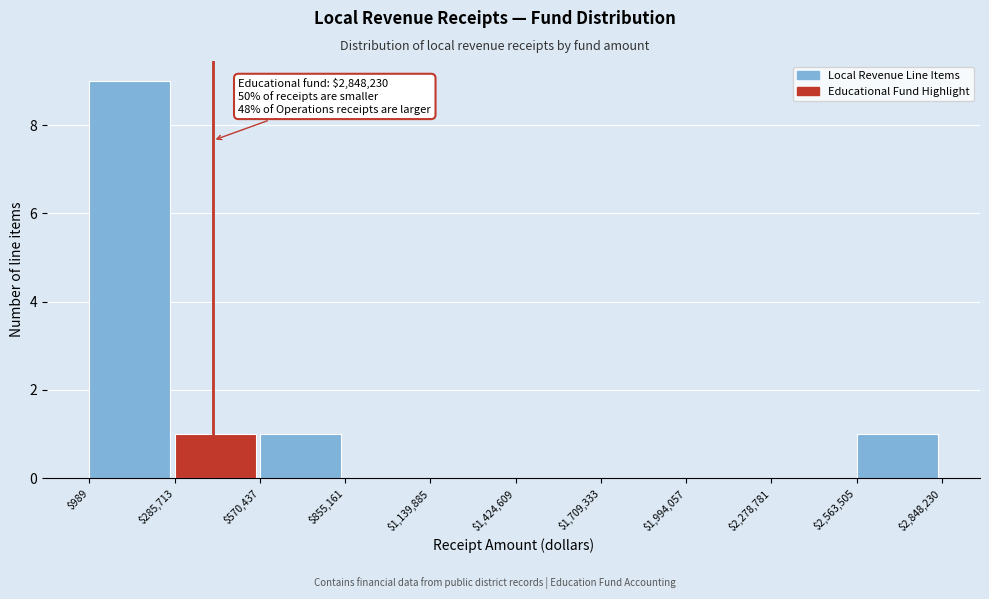

Which range on the x-axis has the tallest bar?

$989 to $285,713